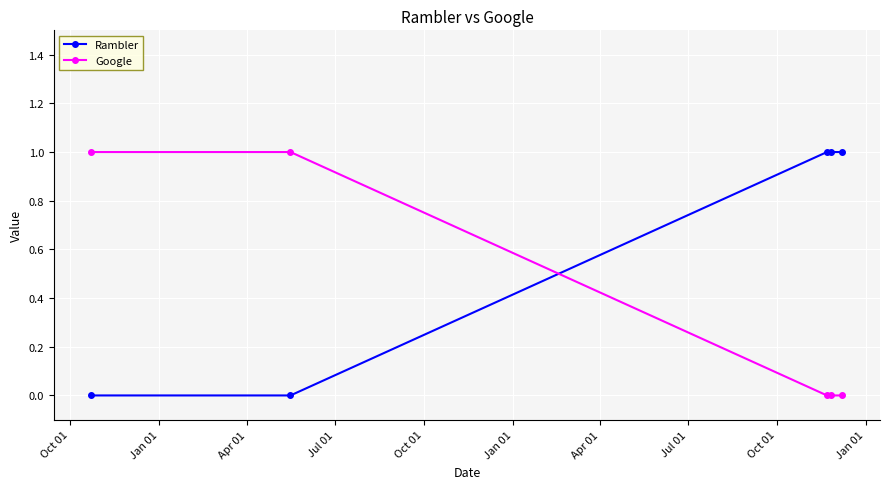

How many intersections are there between Rambler and Google?

1